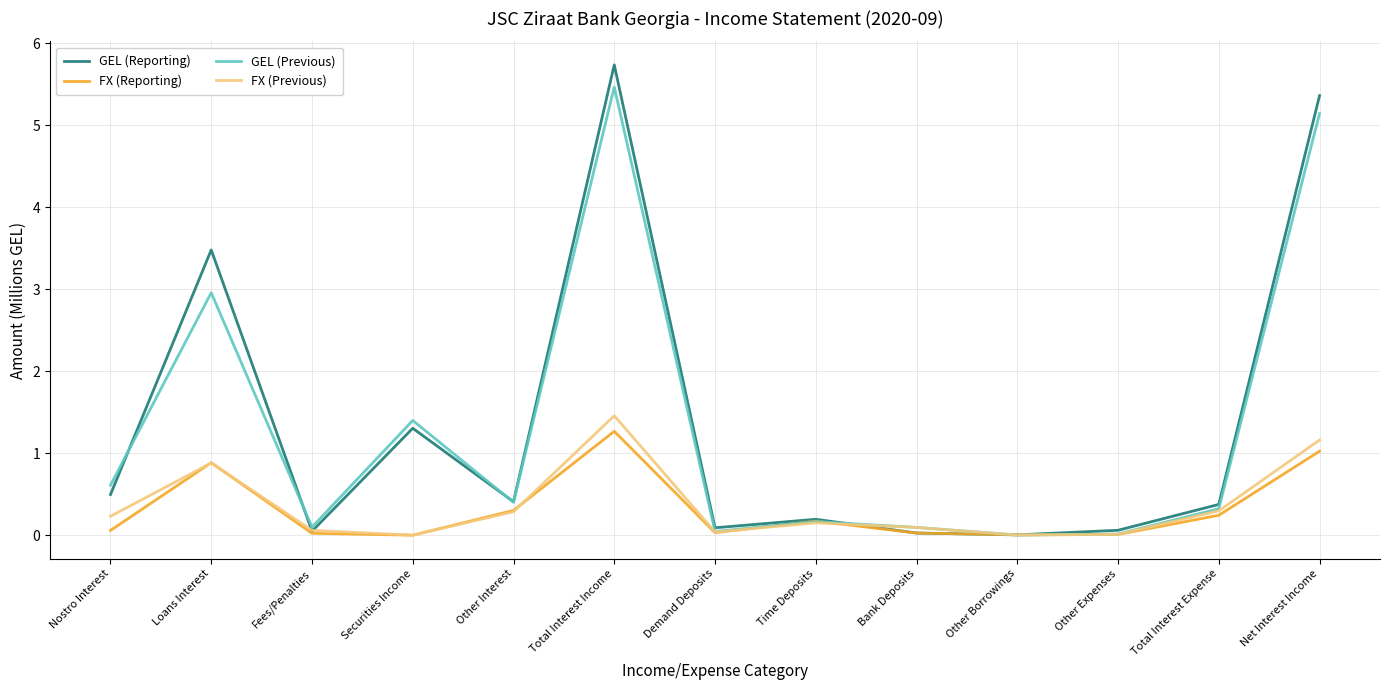

At which label does FX (Previous) reach its peak?

Total Interest Income